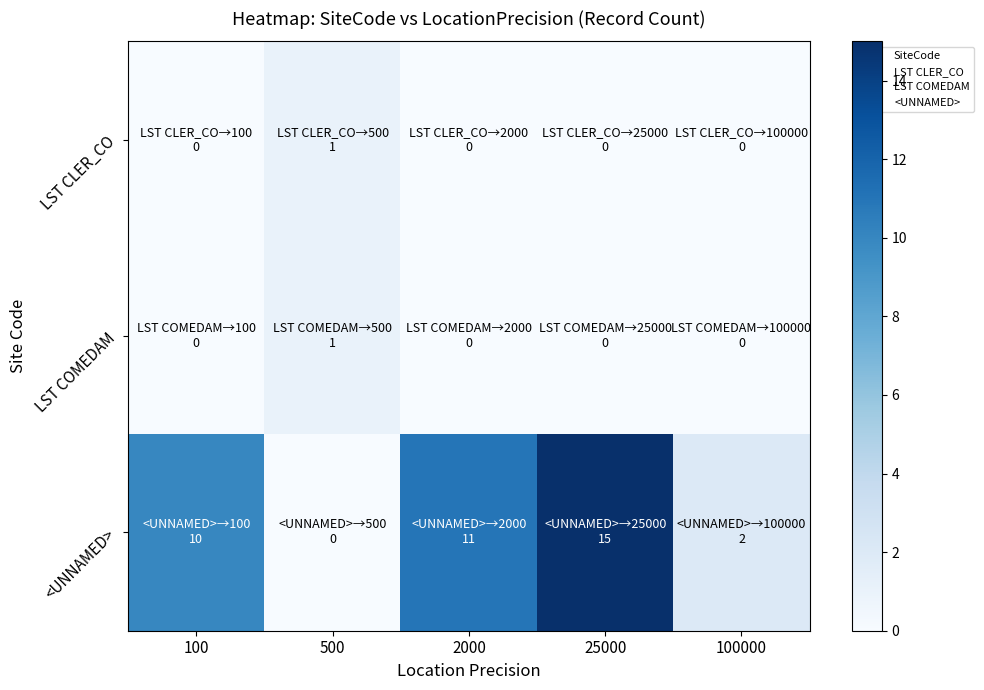

List the series in order of their peak value, highest first.

<UNNAMED>, LST CLER_CO, LST COMEDAM